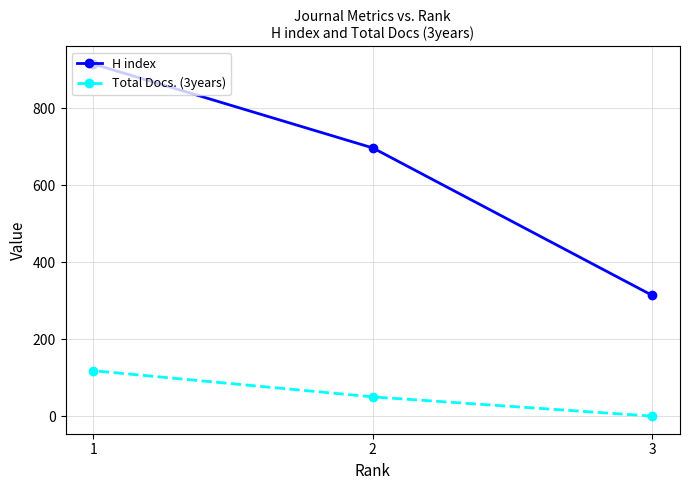

At which label does H index reach its minimum?

3